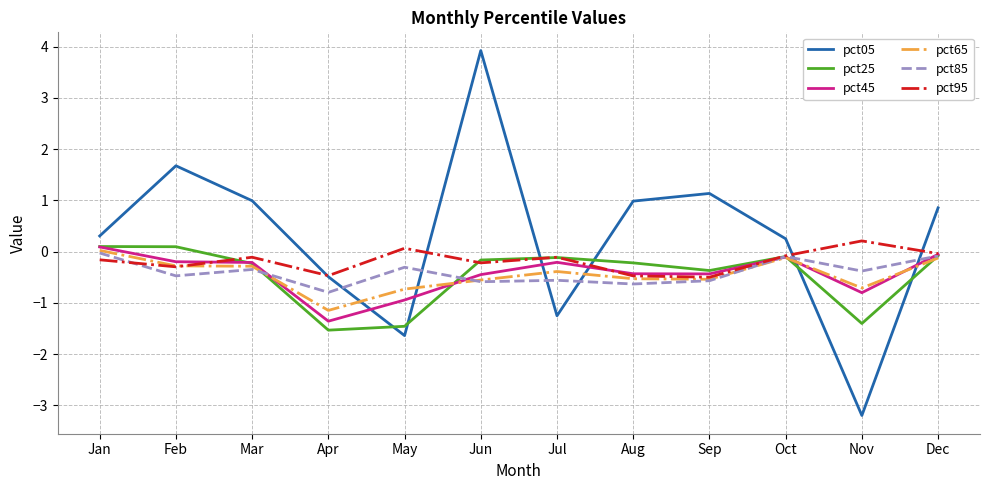

Where is the first local maximum for pct05?

Feb